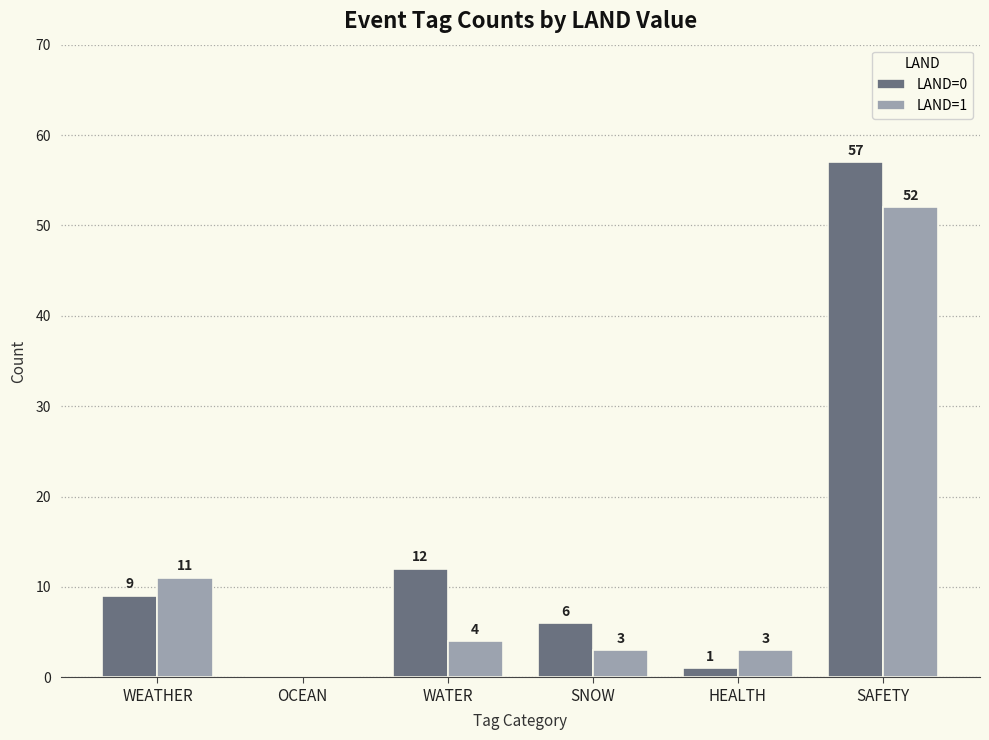

Are the bars grouped side by side (vs. stacked)?

Yes